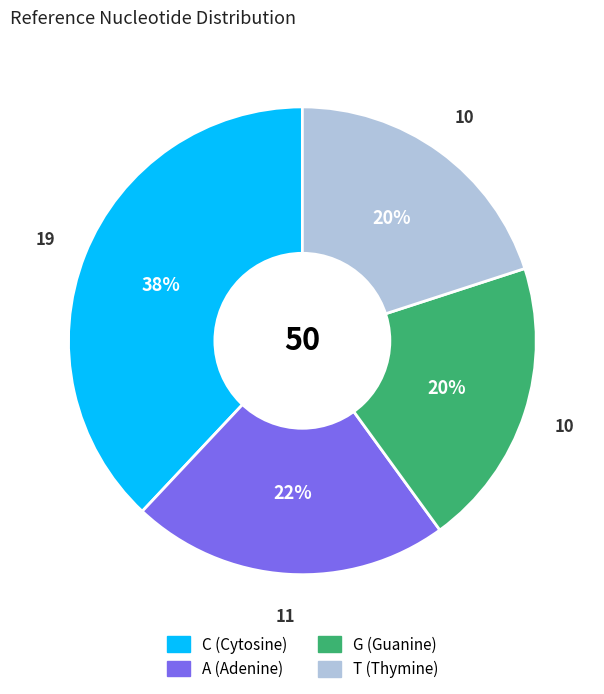

Does C represent more than half of the total?

No